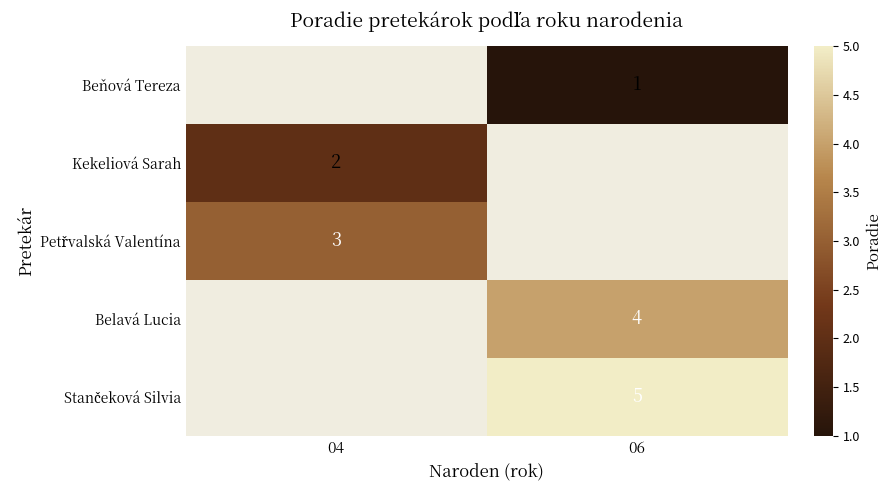

What is the minimum value shown in the chart?

1.0